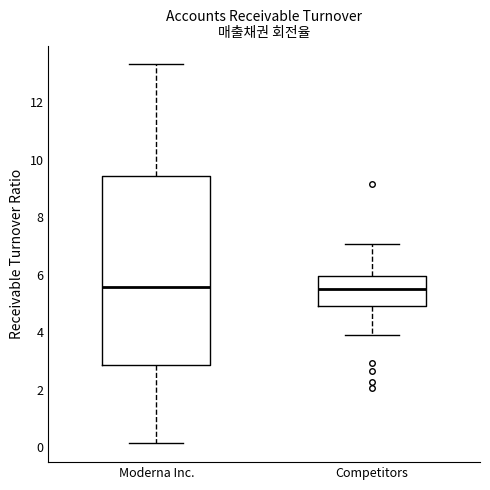

Which box is the tallest, from its lower edge to its upper edge?

Moderna Inc.